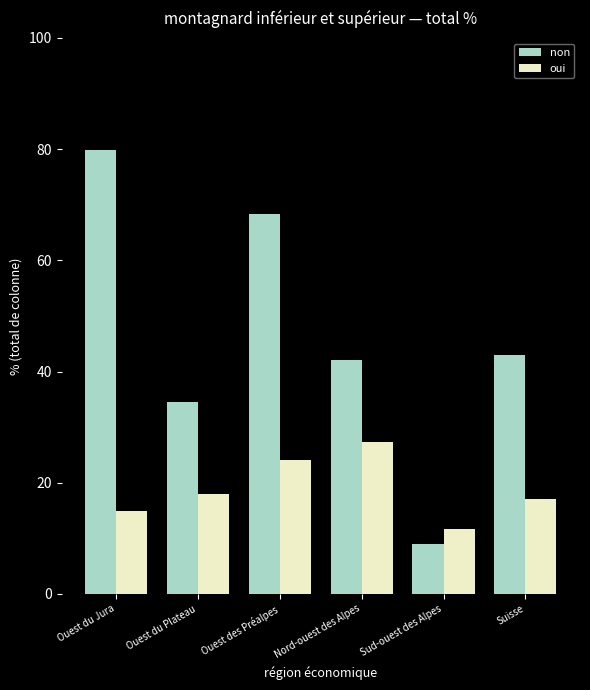

Rank the categories by non value from lowest to highest.

Sud-ouest des Alpes, Ouest du Plateau, Nord-ouest des Alpes, Suisse, Ouest des Préalpes, Ouest du Jura